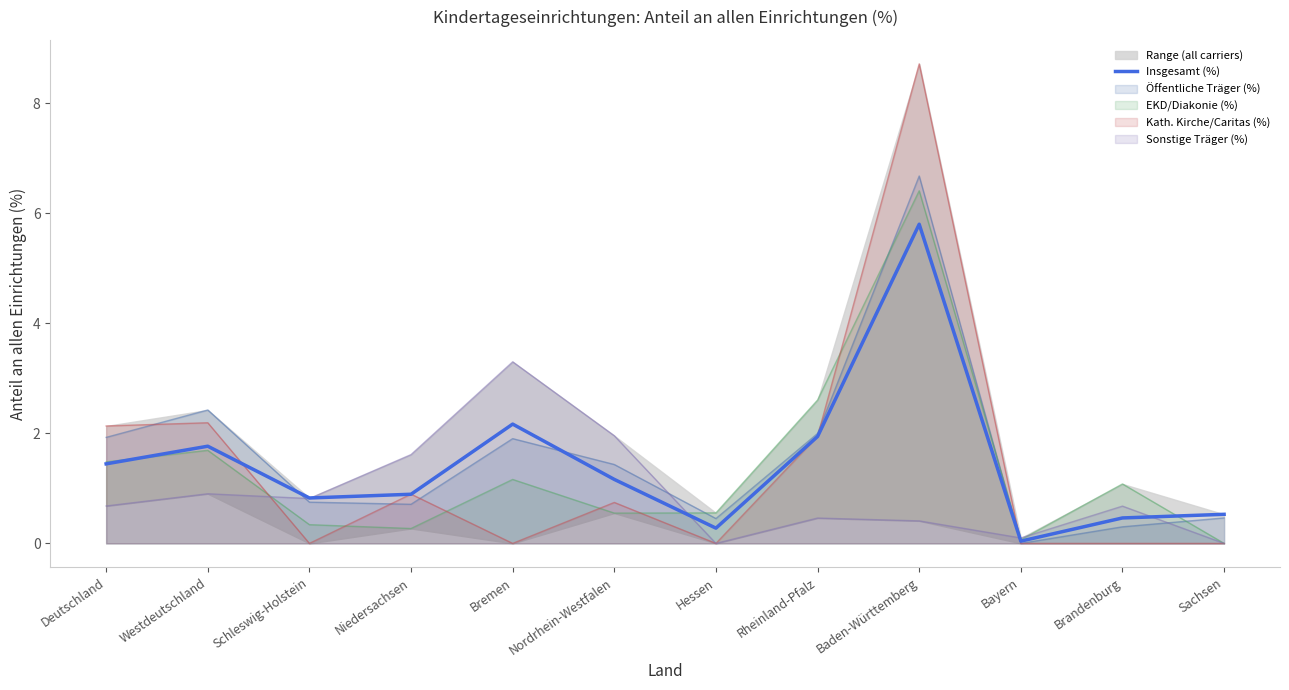

The value at Nordrhein-Westfalen is 1.2. True or false?

True